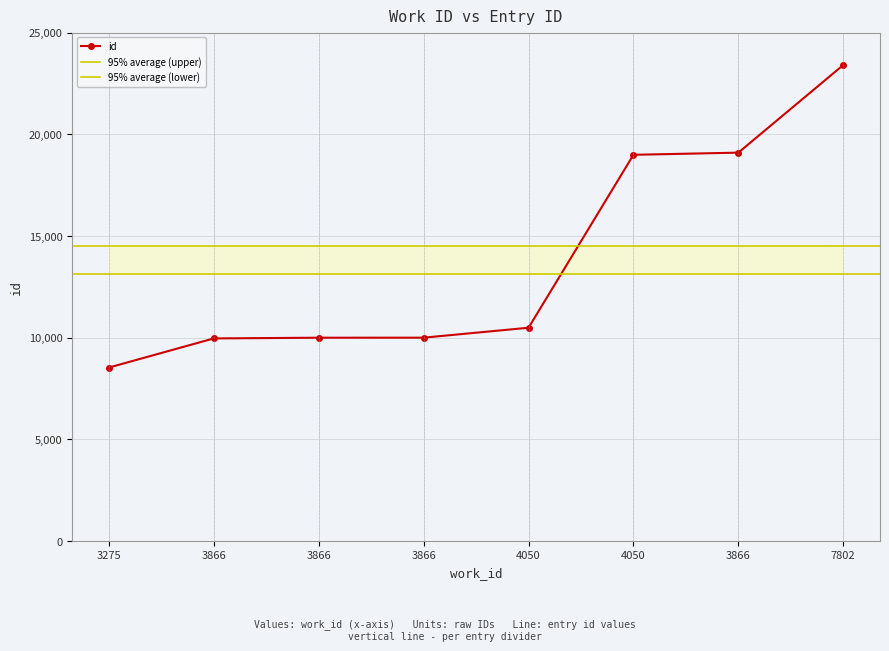

The chart shows a value of 13524 at 3866. True or false?

False